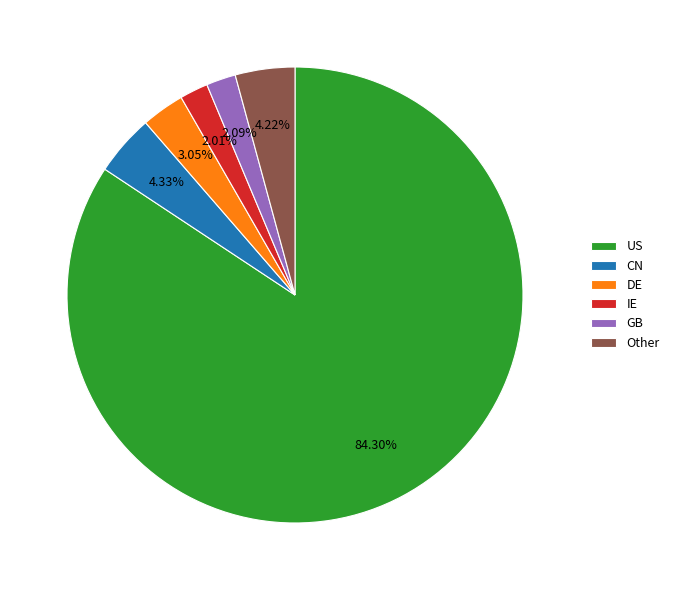

How many slices are in this pie chart?

6